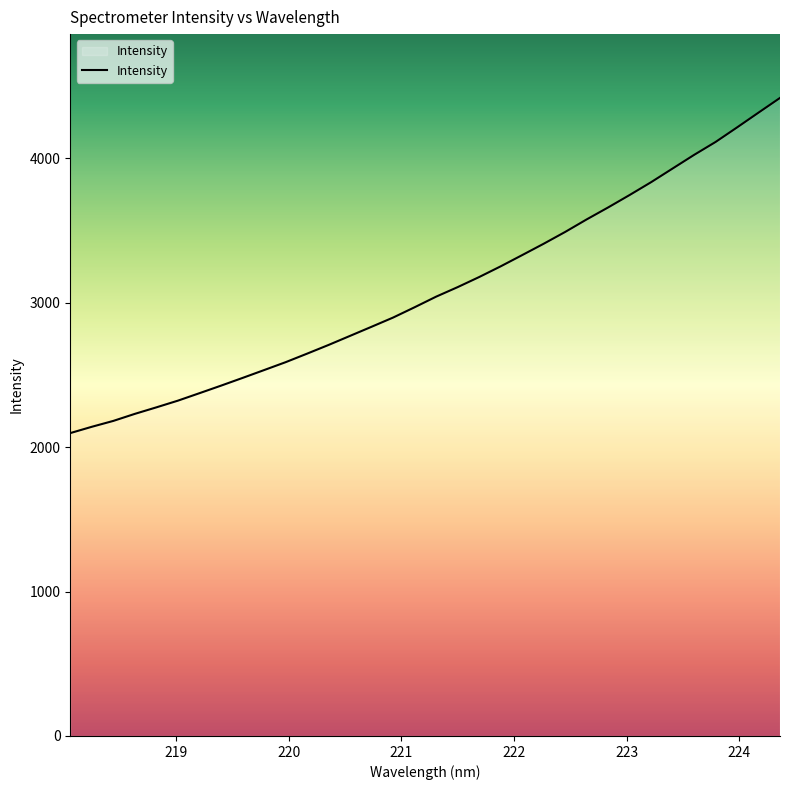

What is the difference between the maximum and minimum values?

2320.8